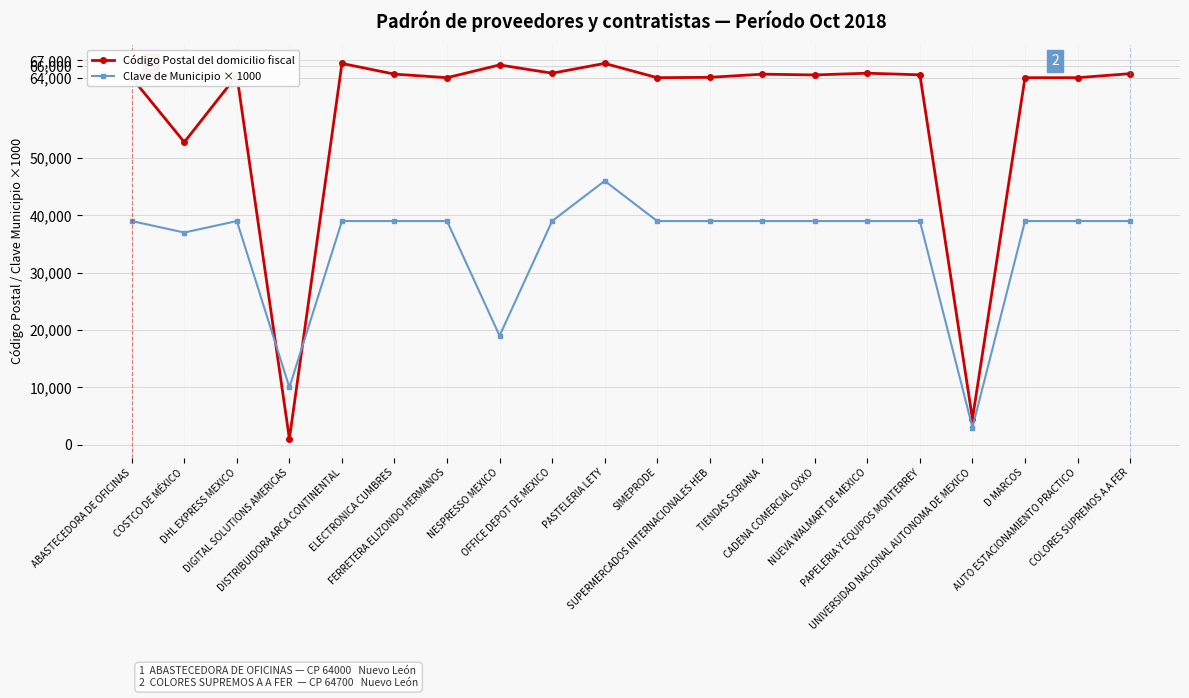

True or false: Clave de Municipio × 1000 and Código Postal del domicilio fiscal intersect in this chart.

True